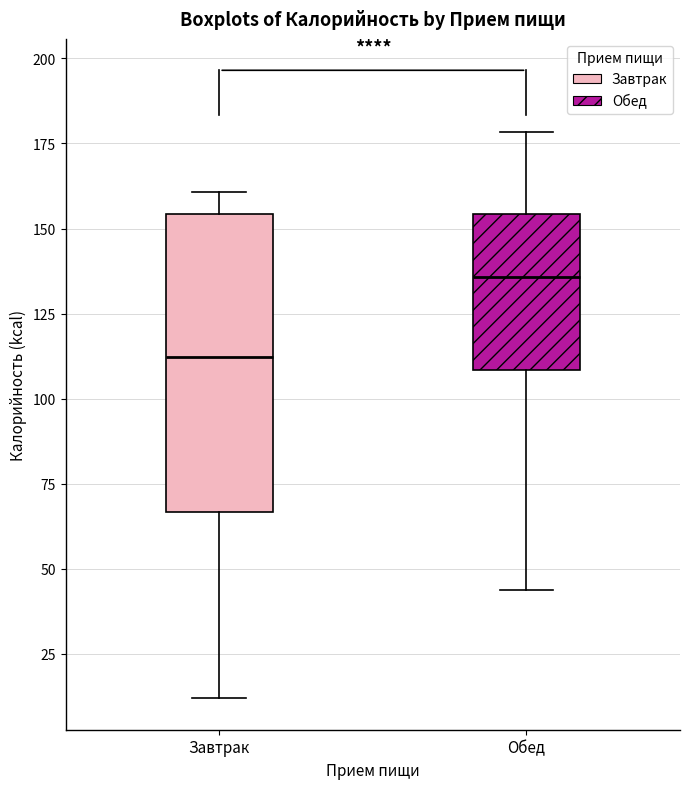

Reading left to right, read every box against the y-axis: the position of its median line, the range the box covers, and the ends of its whiskers. The values are not printed on the chart, so give them approximately, as read against the axis.

Завтрак: median 110, box 65 to 155, whiskers 10 to 160
Обед: median 135, box 110 to 155, whiskers 45 to 180